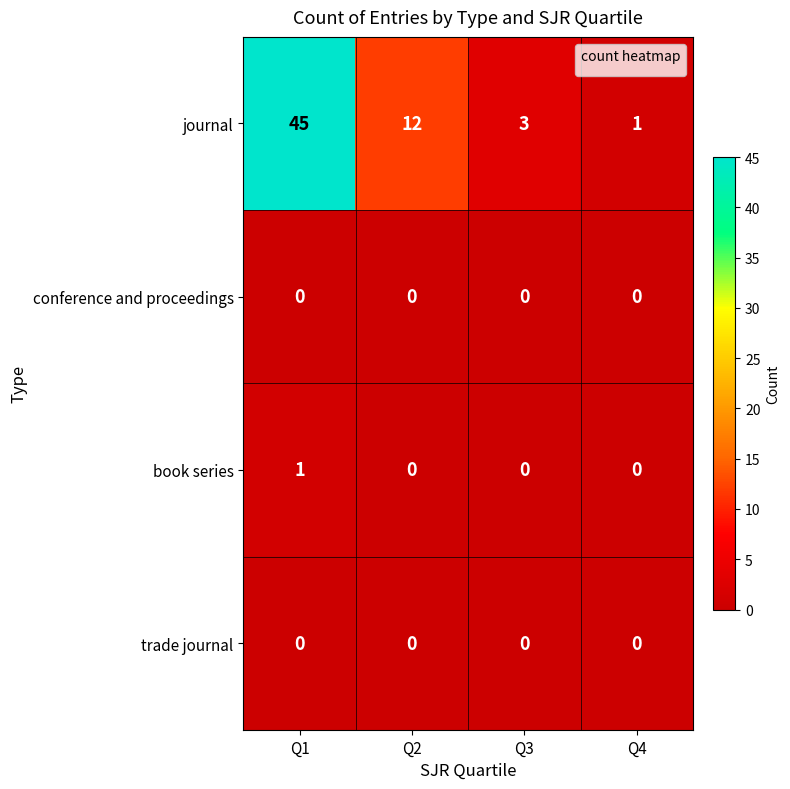

Is it true that conference and proceedings equals 0 at Q4?

True